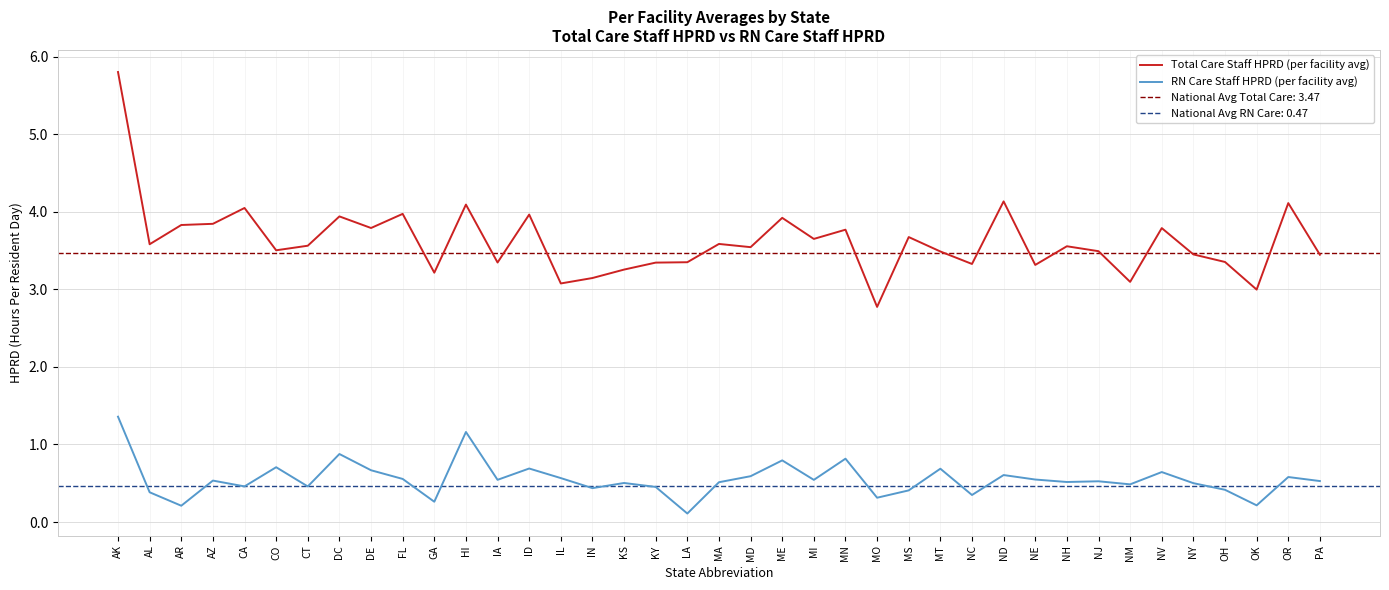

What position from the left is PA?

39